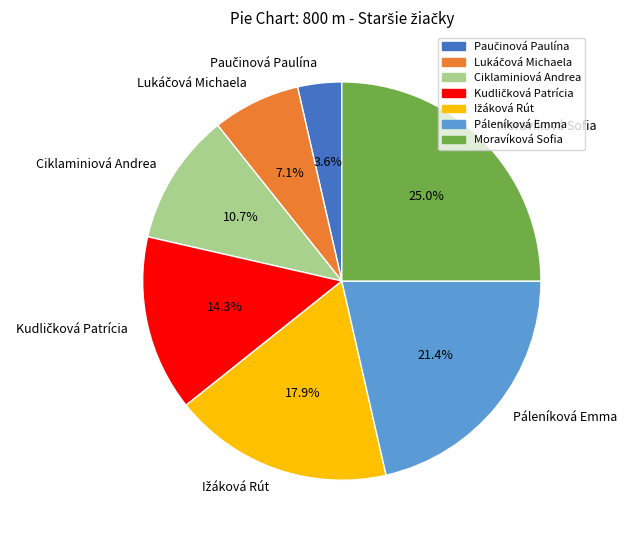

Is Páleníková Emma the majority of the pie?

No